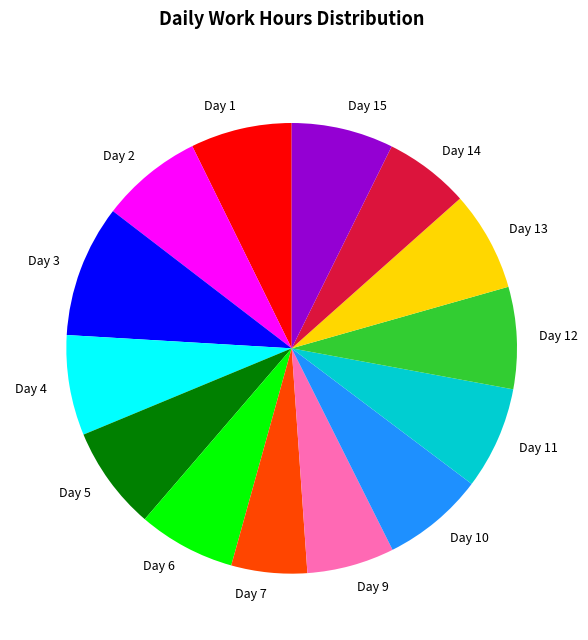

Is the sum of Day 7 and Day 1 greater than half?

No